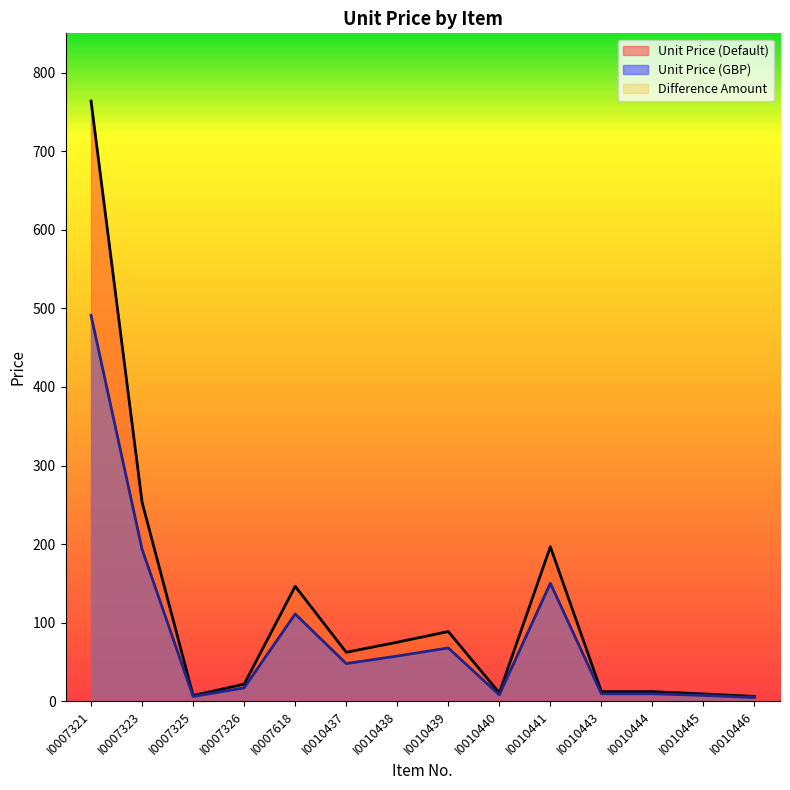

Which series has the largest range (max minus min)?

Unit Price (Default)